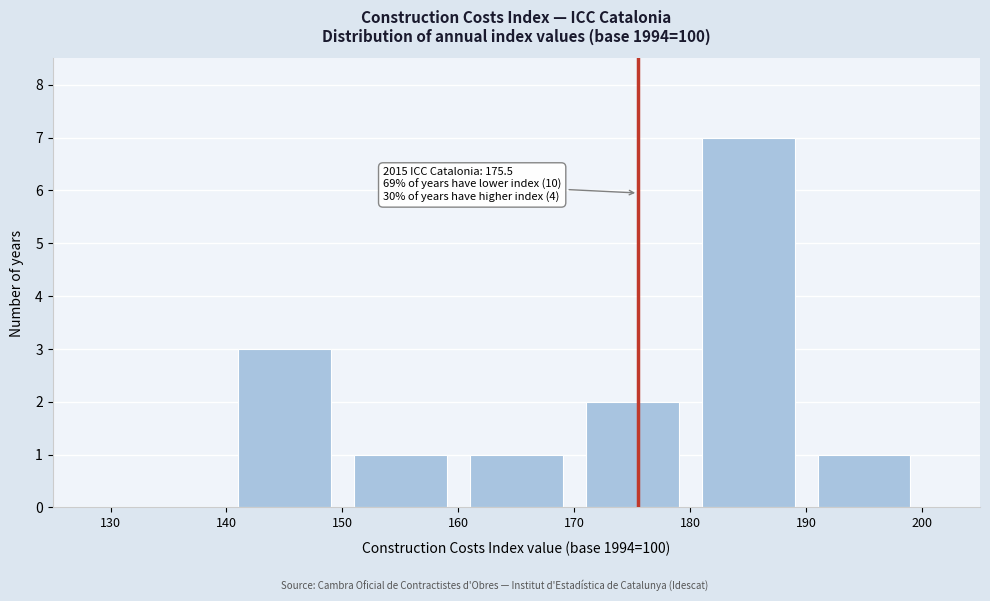

Which range on the x-axis has the tallest bar?

180 to 190